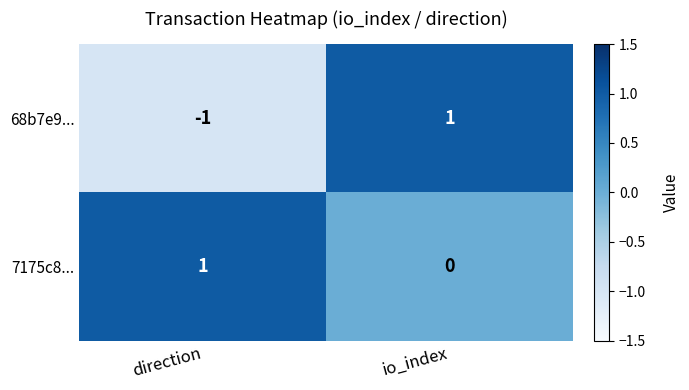

At which label does 7175c8... reach its minimum?

io_index